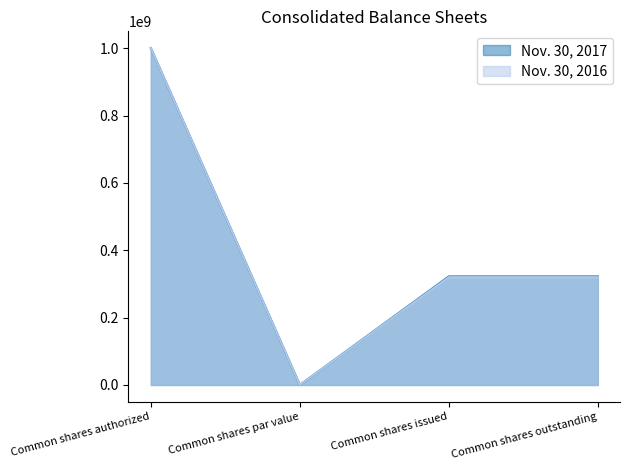

What is the maximum value shown in the chart?

1000000000